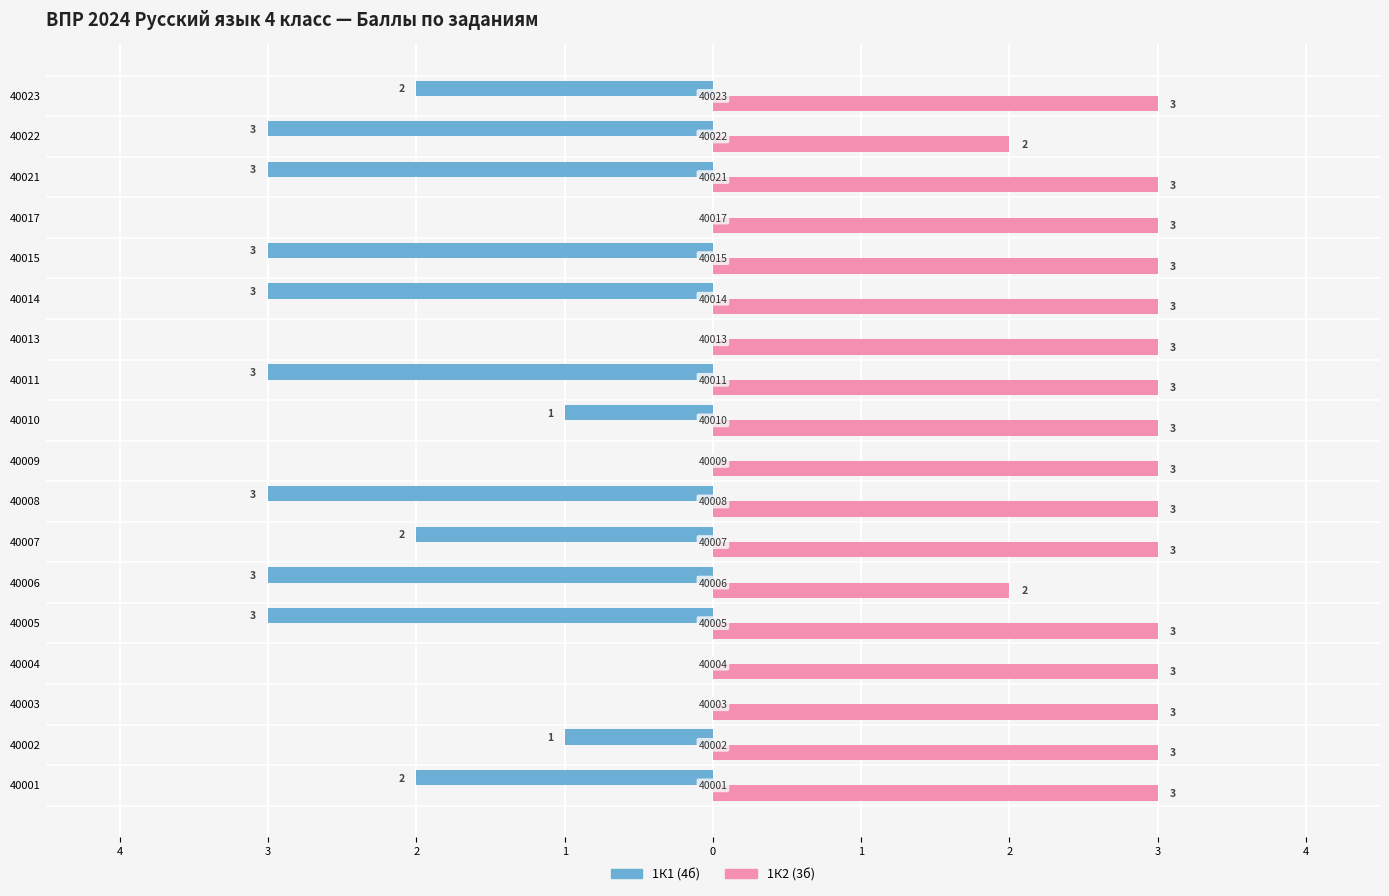

Reading right to left, extract all data points from this chart.

1К1 (4б): -2	-3	-3	0	-3	-3	0	-3	-1	0	-3	-2	-3	-3	0	0	-1	-2
1К2 (3б): 3	2	3	3	3	3	3	3	3	3	3	3	2	3	3	3	3	3